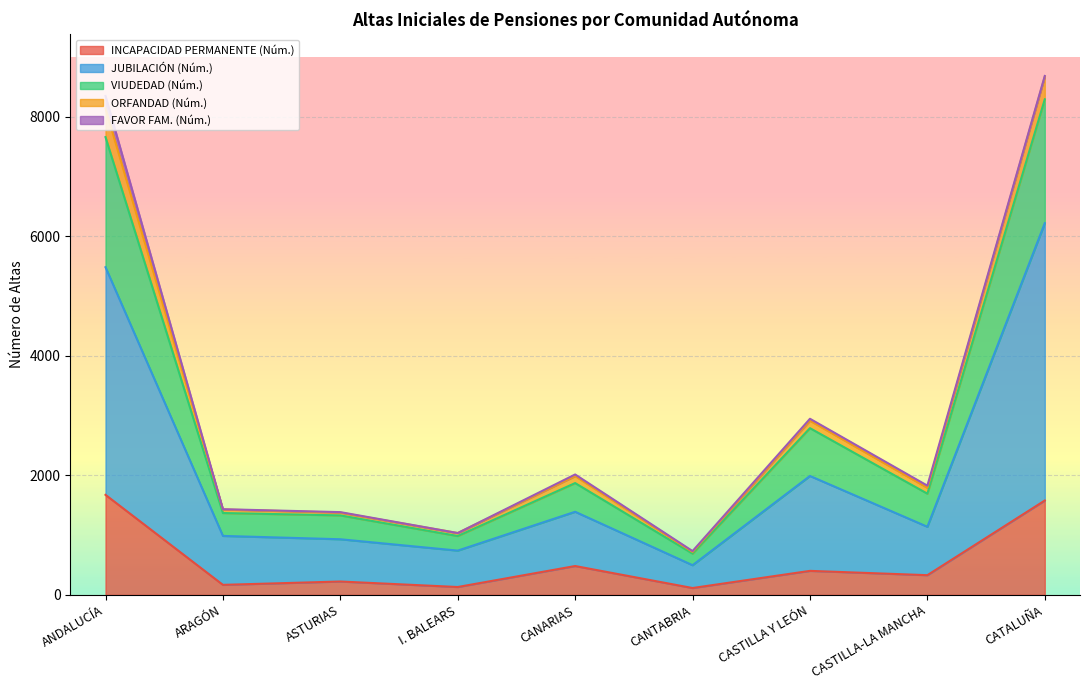

The value of VIUDEDAD (Núm.) at CANTABRIA is 240. True or false?

False